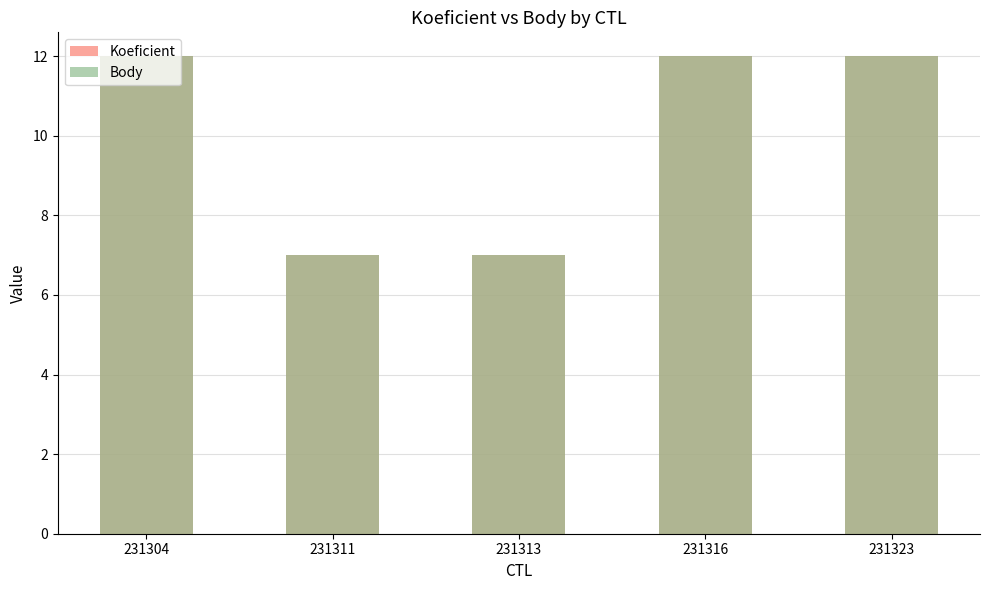

How many data points does each series have?

5